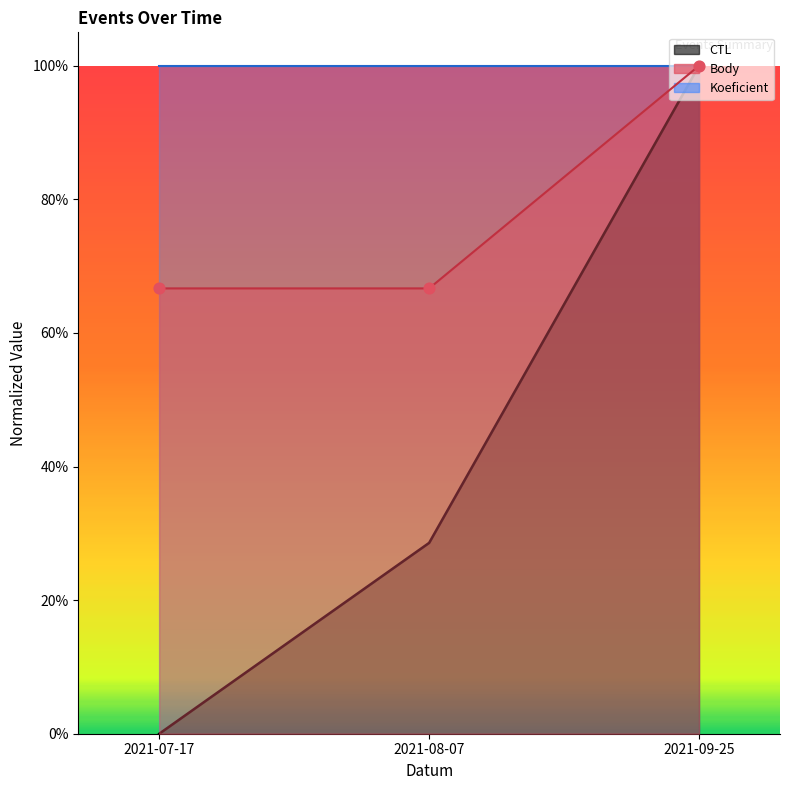

Which series reaches the minimum Y coordinate?

CTL